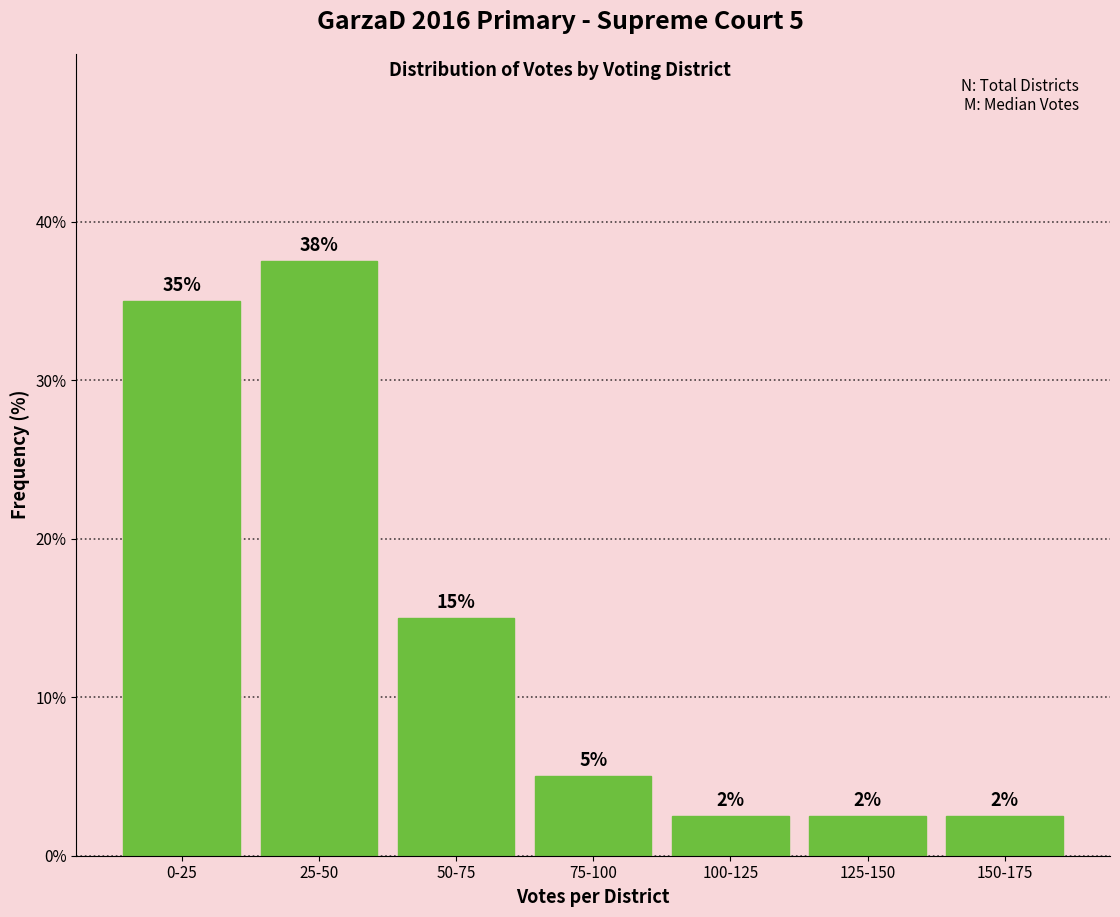

Does the chart contain any negative values?

No